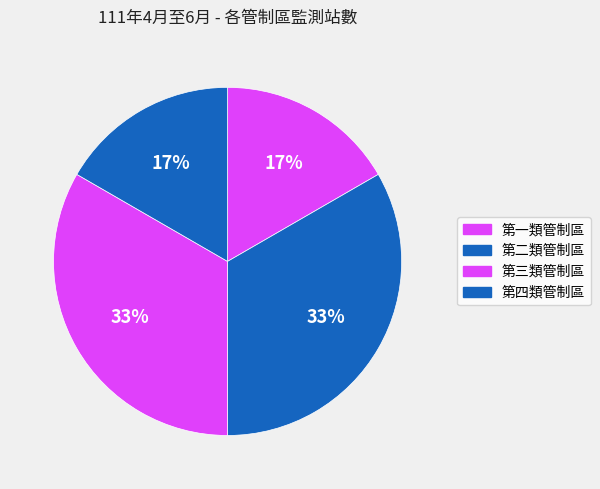

Approximately how many times larger is the value at 第一類管制區 compared to 第四類管制區?

1.0